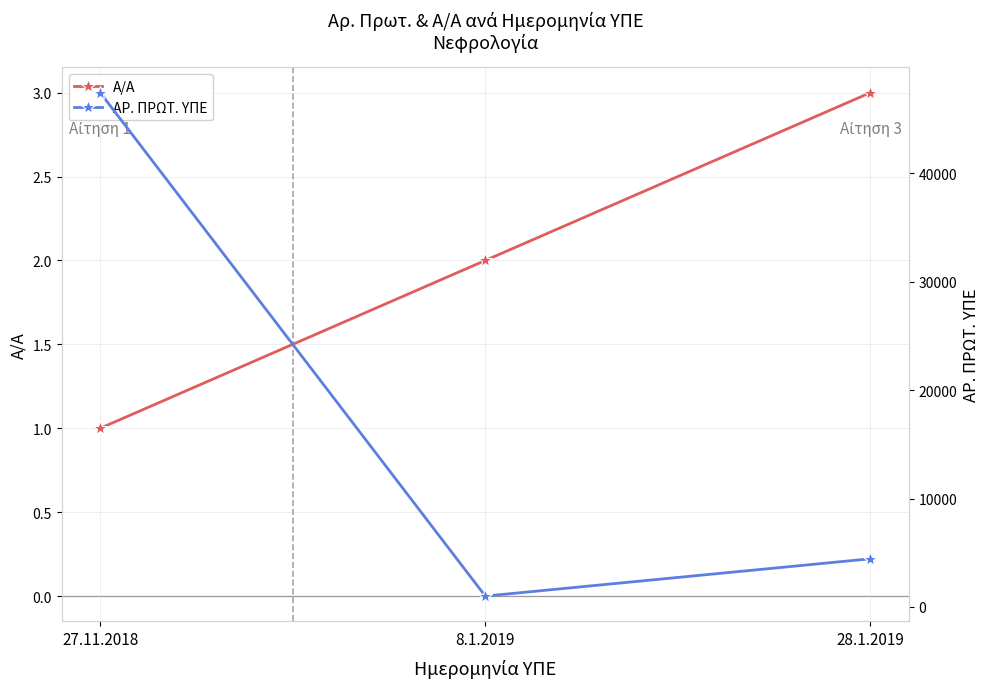

Rank the categories by ΑΡ. ΠΡΩΤ. ΥΠΕ value from lowest to highest.

8.1.2019, 28.1.2019, 27.11.2018